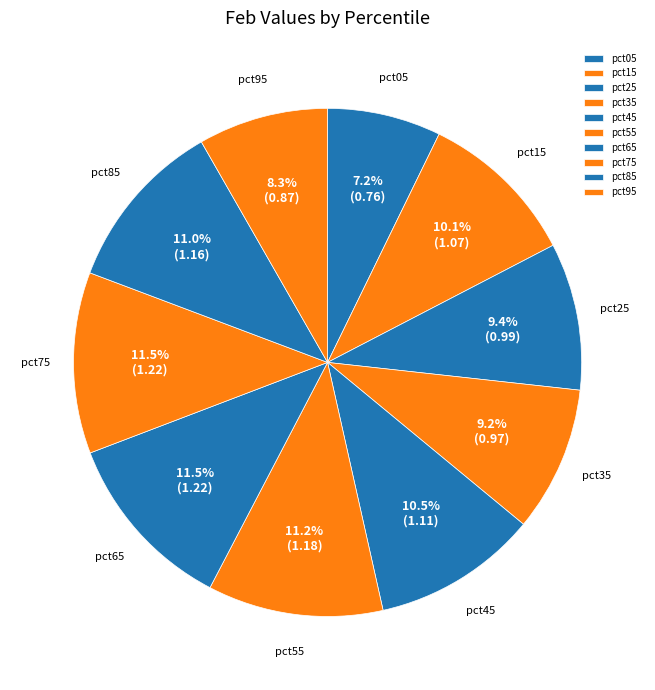

Which category has the smallest portion of the pie?

pct05